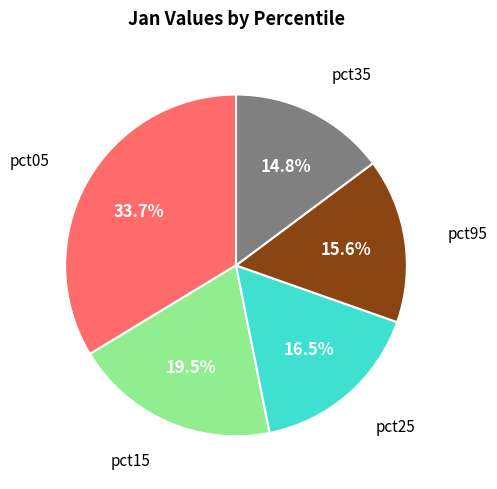

Does any single category account for the majority?

No